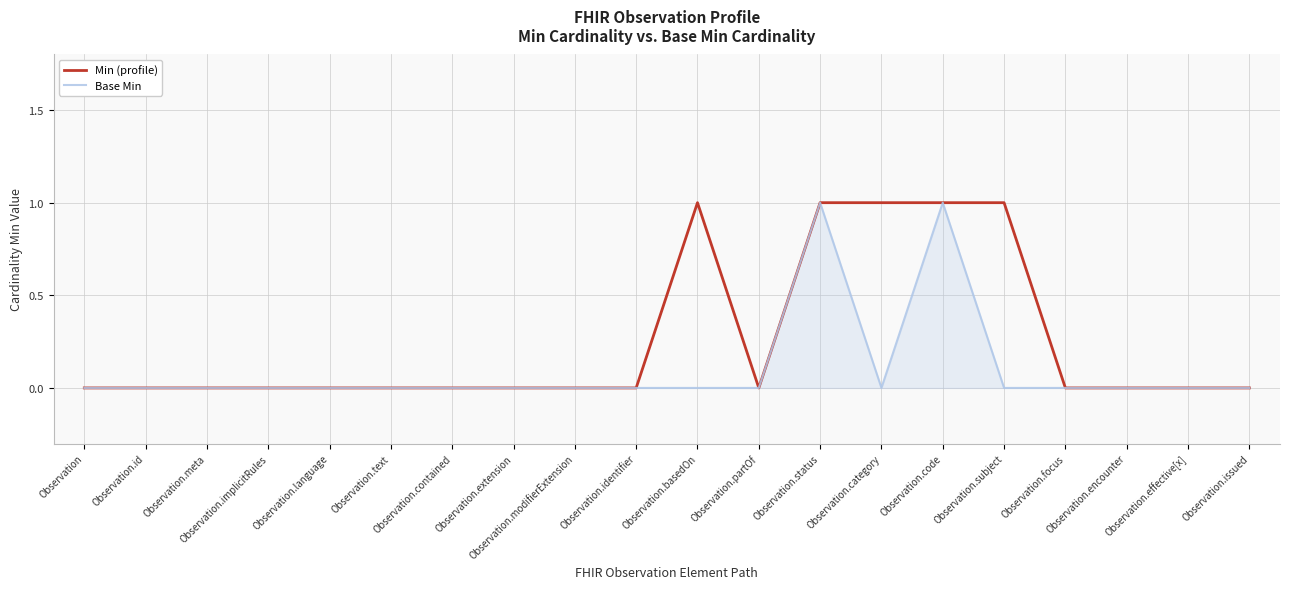

Rank the series at Observation.effective[x] from highest to lowest value.

Min (profile), Base Min